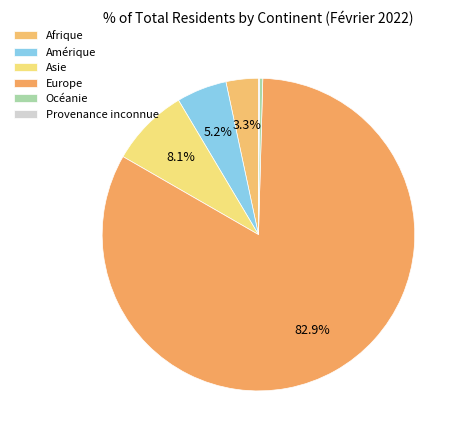

To the nearest percent, what is the difference between the largest and smallest slice percentages?

83%